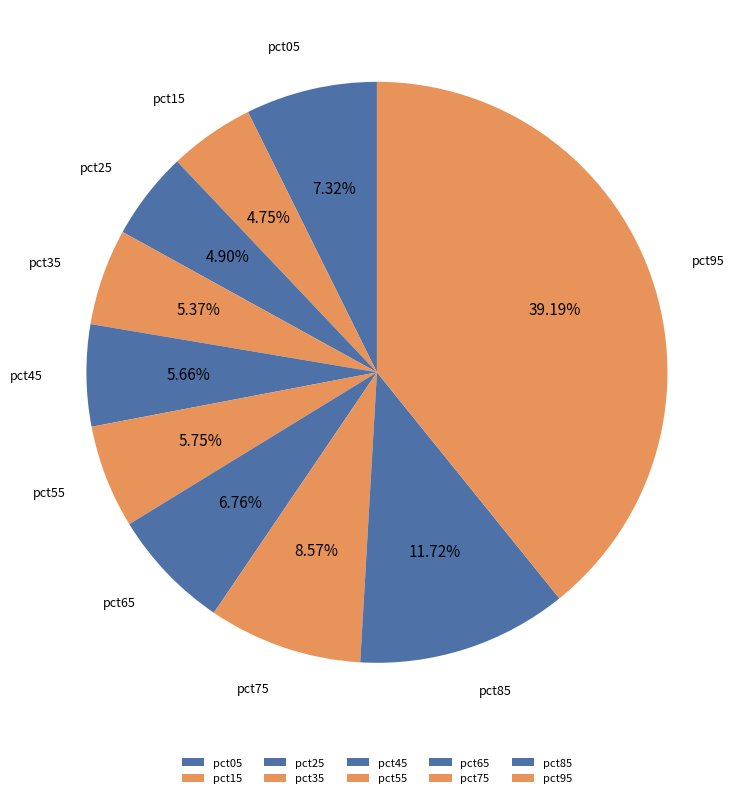

What percentage is the pct85 slice, to the nearest percent?

12%